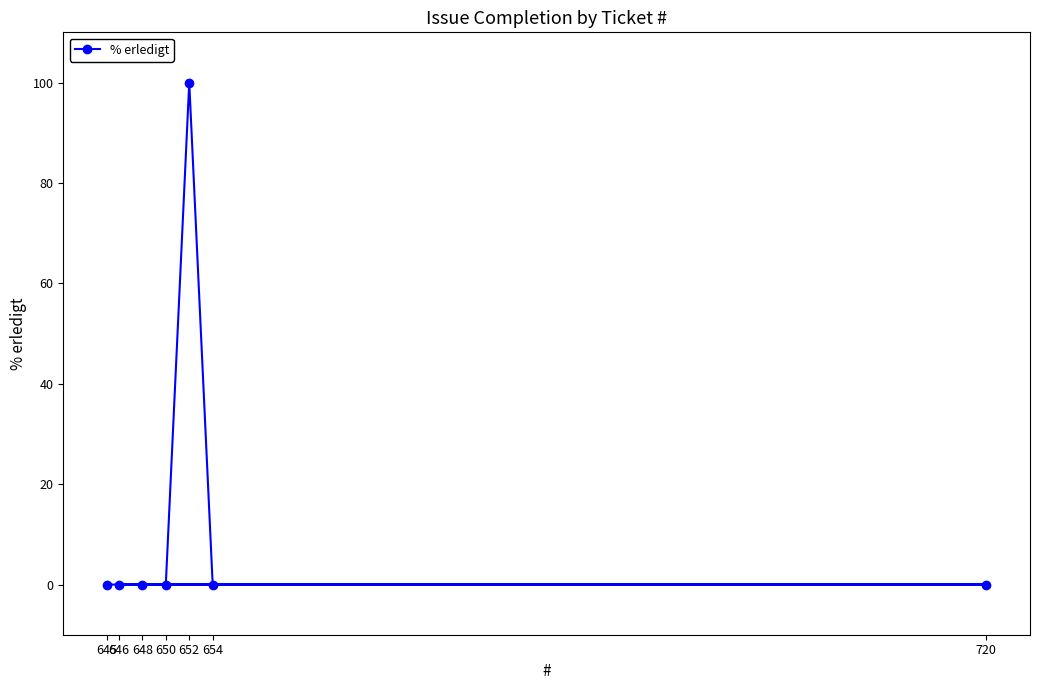

Reading left to right, list all the values displayed in this chart.

645=0	646=0	648=0	650=0	652=100	654=0	720=0